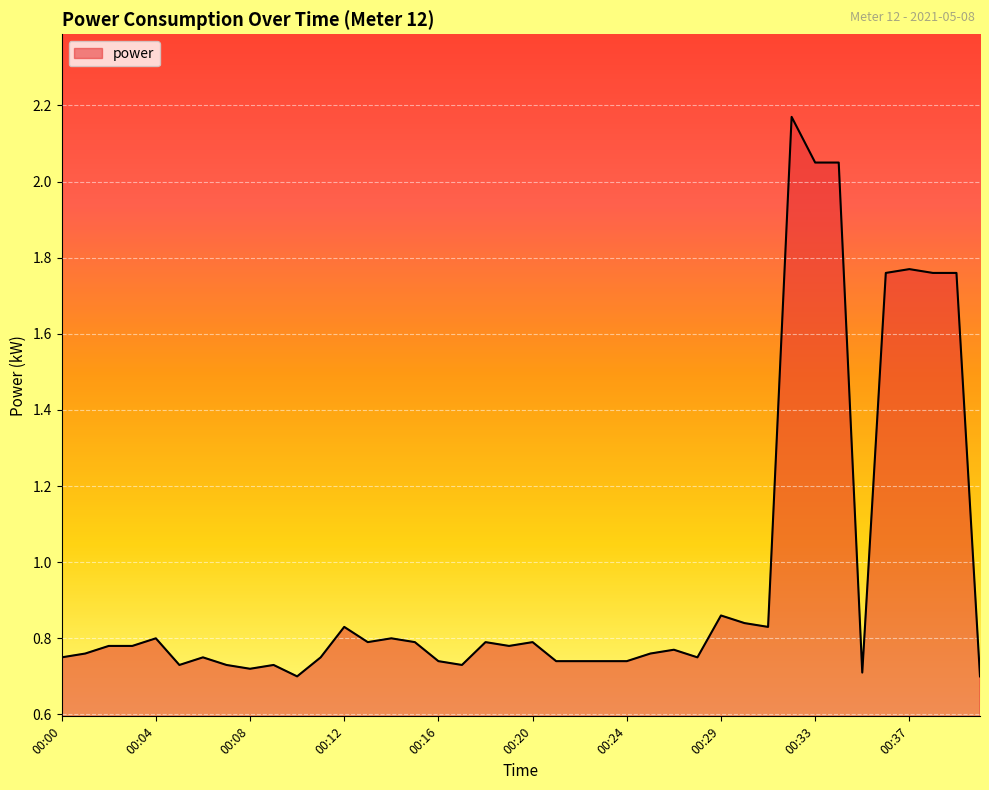

What is the difference between the maximum and minimum values?

1.5